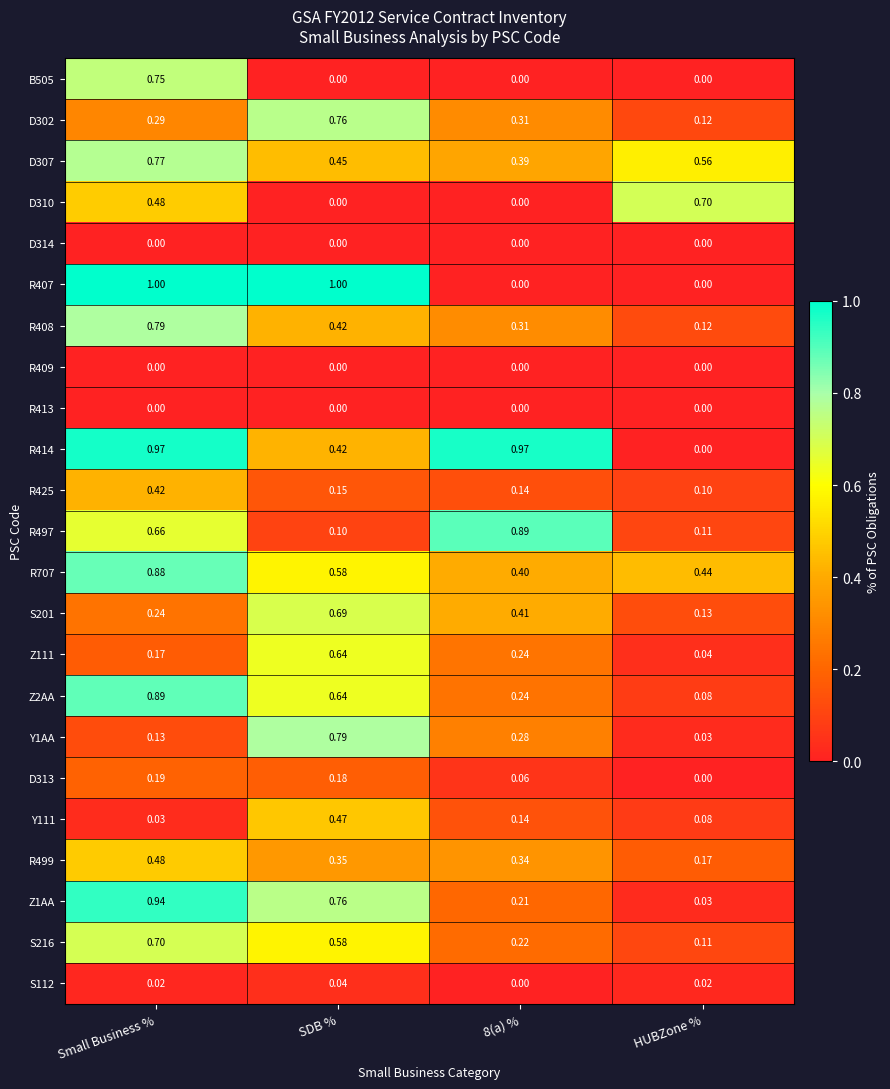

Where is R497 nearest to the value 0?

SDB %